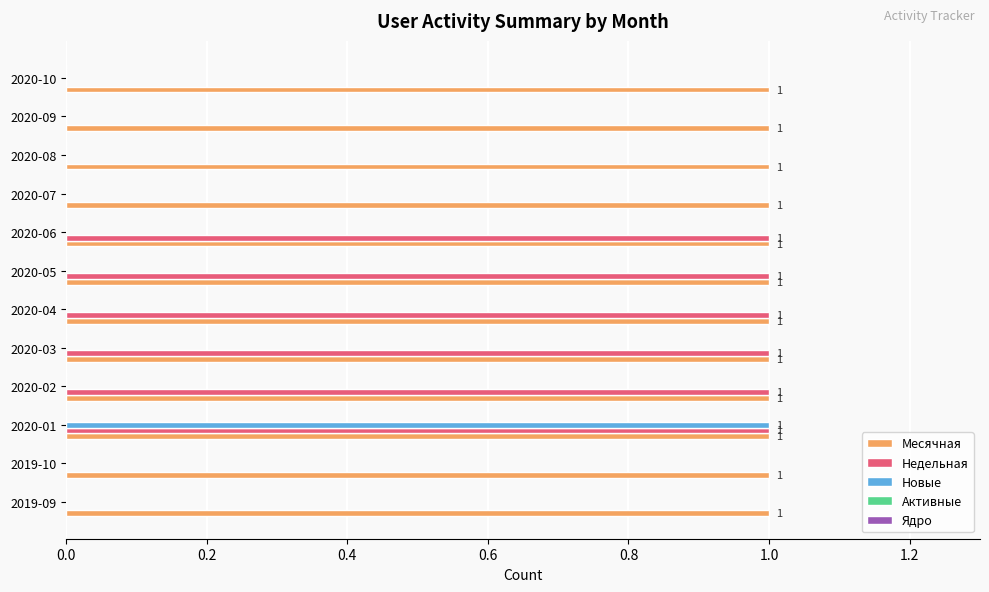

Is it true that Недельная equals -1 at 2020-08?

False